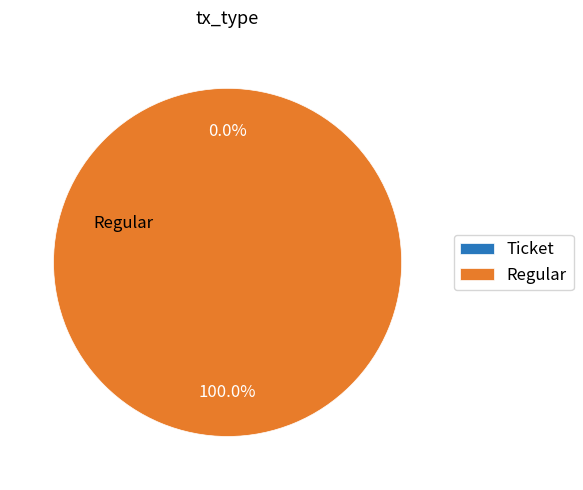

How many slices are in this pie chart?

2